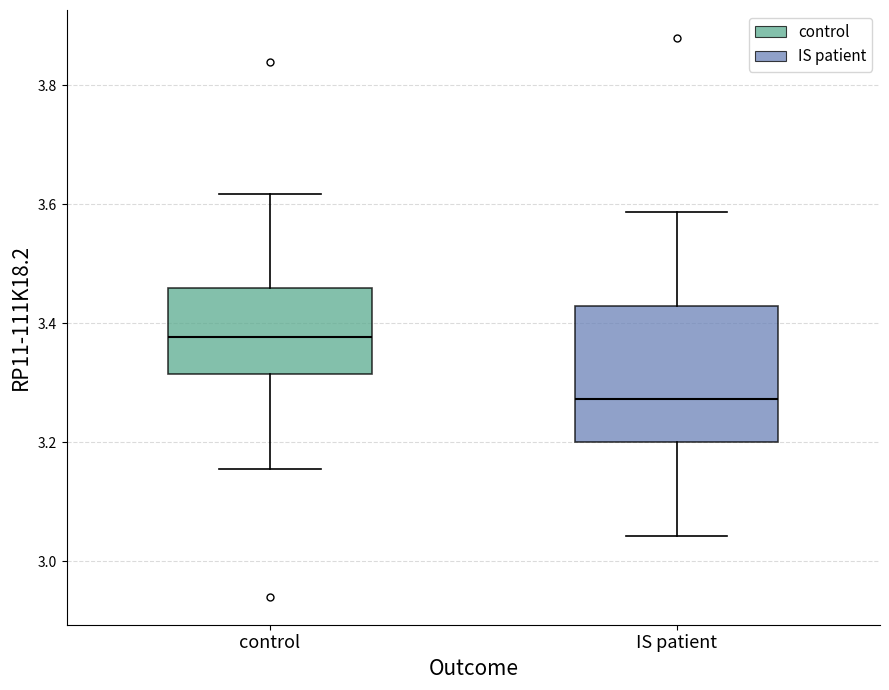

Which box's median line is the lowest?

IS patient